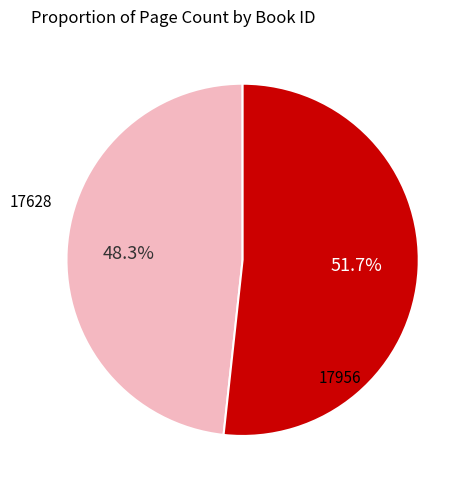

Does any single category account for the majority?

Yes